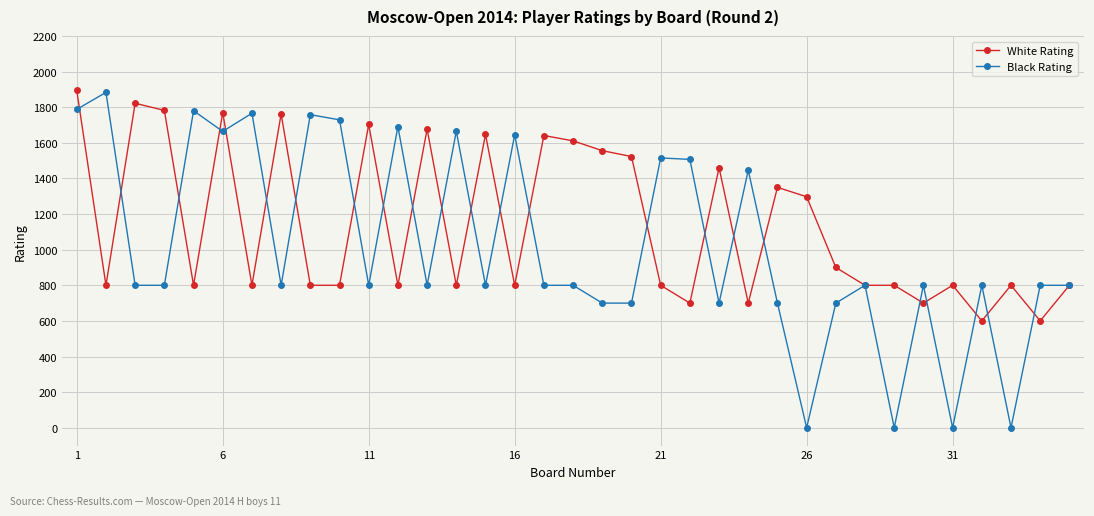

Which series has the widest spread of values?

Black Rating